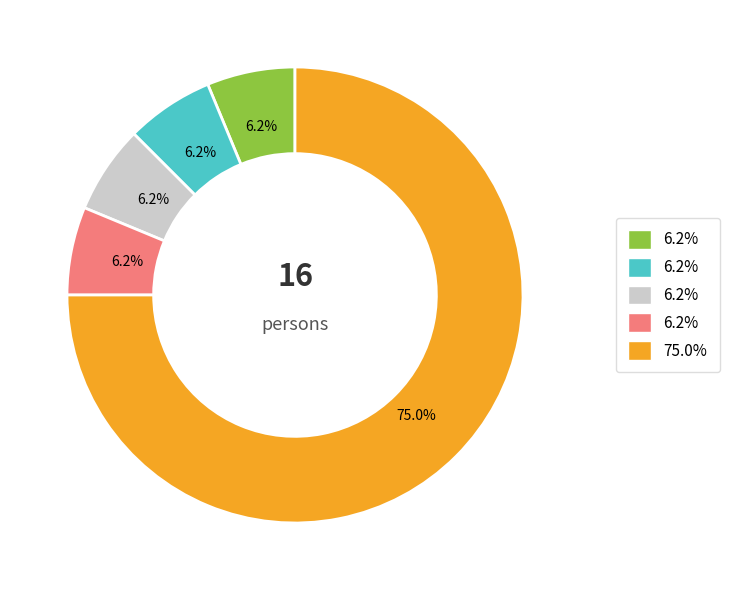

Is there any slice that represents more than half of the pie?

Yes